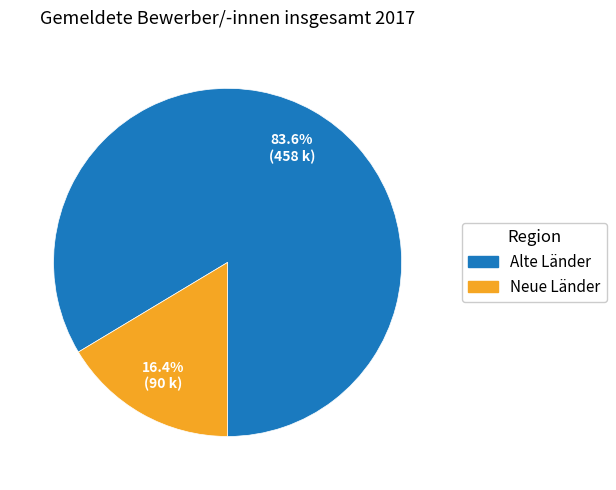

How many segments does this pie chart have?

2